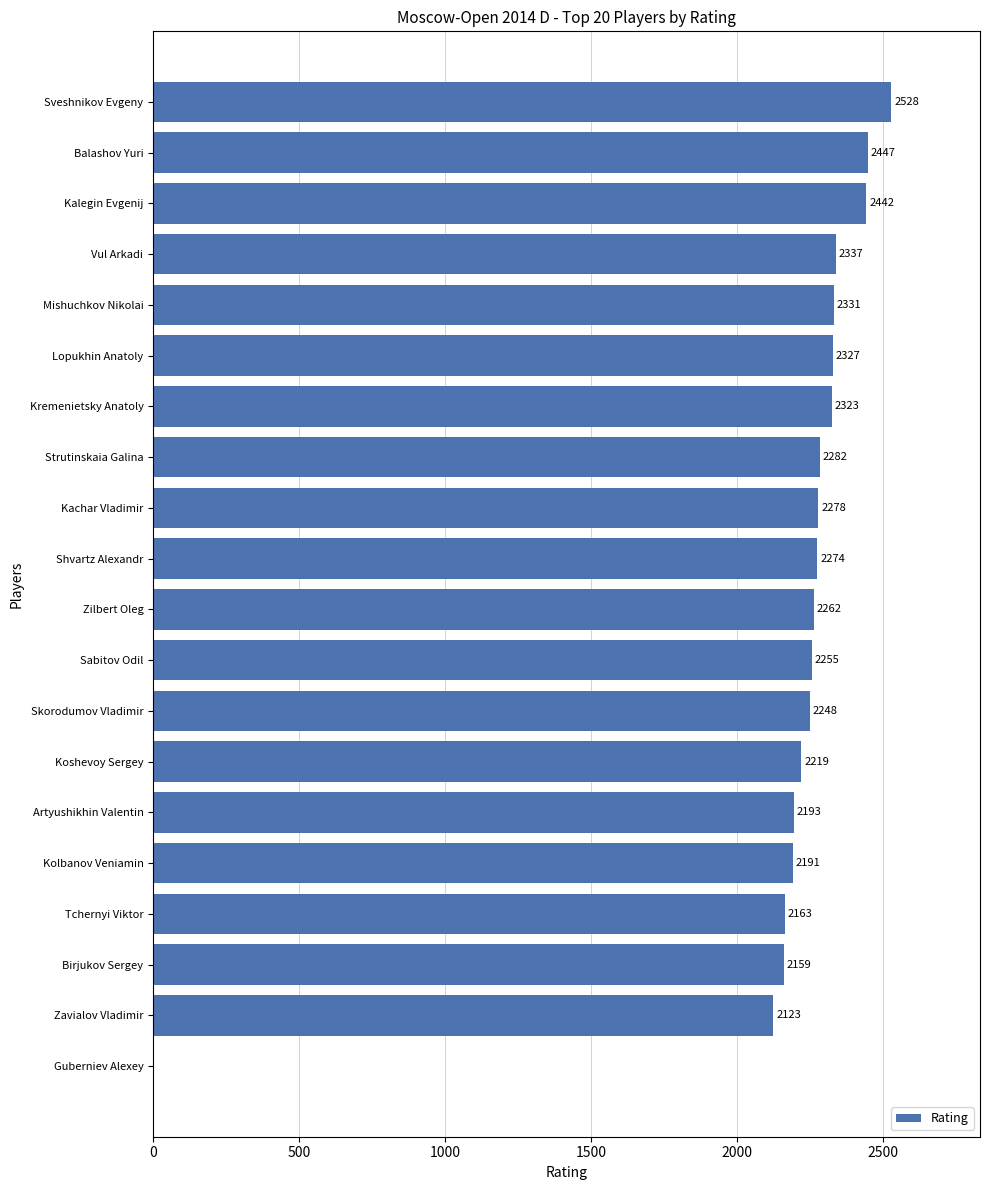

What is the approximate value at Sabitov Odil, to the nearest 50?

2250